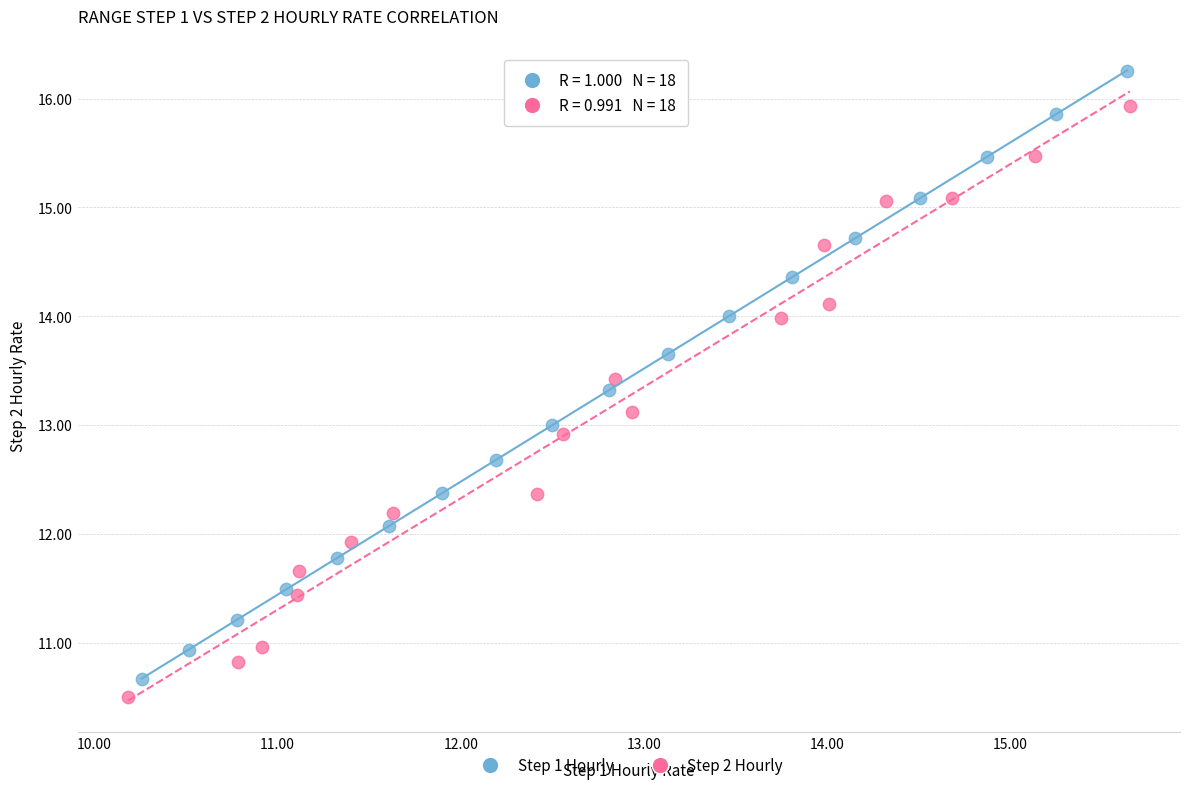

Which series contains the highest Y value?

Step 1 Hourly